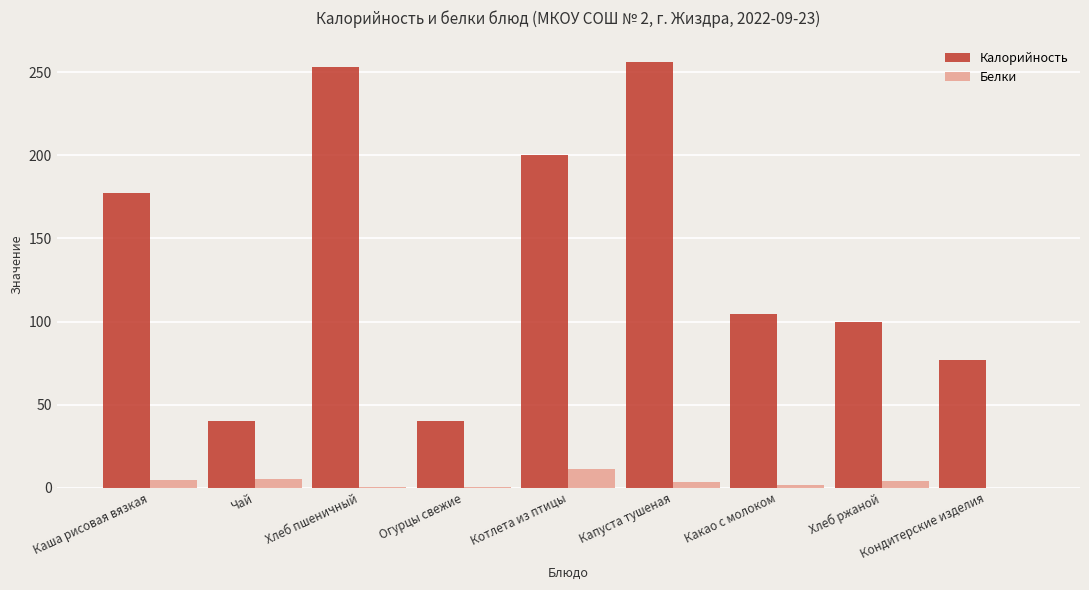

Is the value of Белки at Капуста тушеная greater than the value of Калорийность at Каша рисовая вязкая?

No